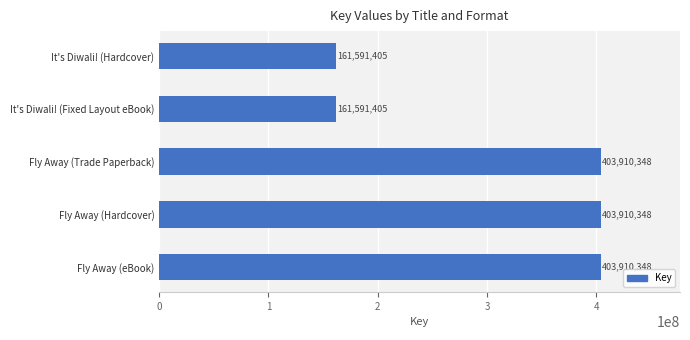

What is the approximate value at It's Diwali! (Hardcover), to the nearest 100?

161591400